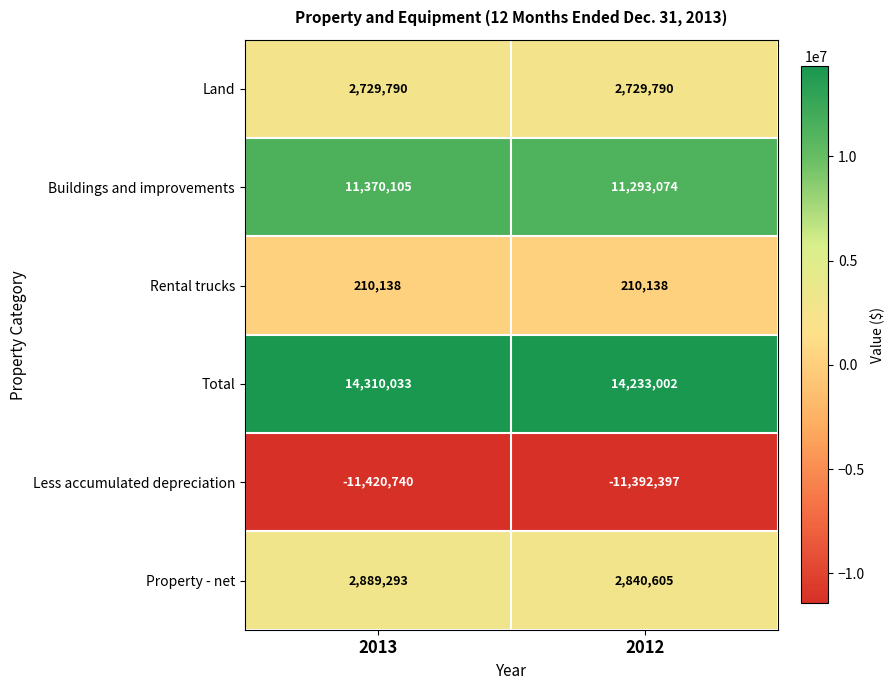

What is the difference between the highest and lowest values at 2013?

25730773